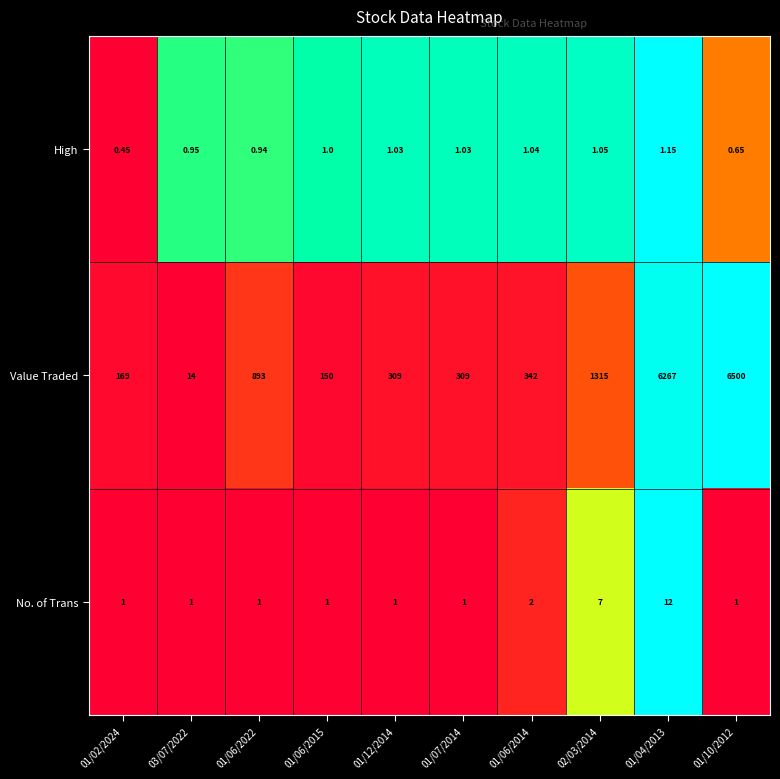

How many categories are shown in the chart?

10